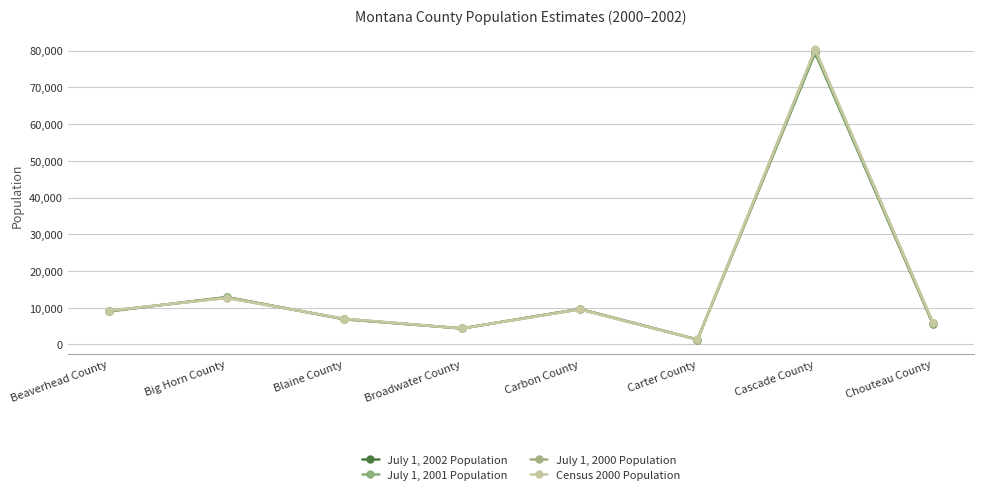

At which label is July 1, 2002 Population closest to 40366?

Big Horn County